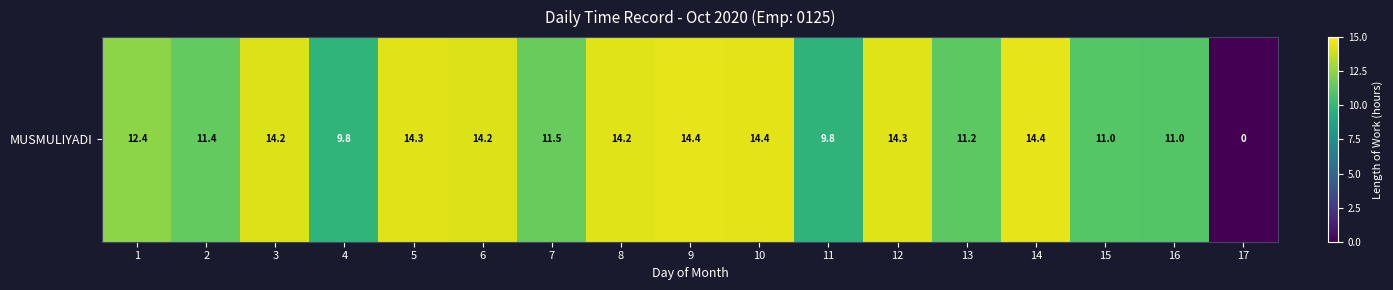

Where is the data nearest to the value 7?

11